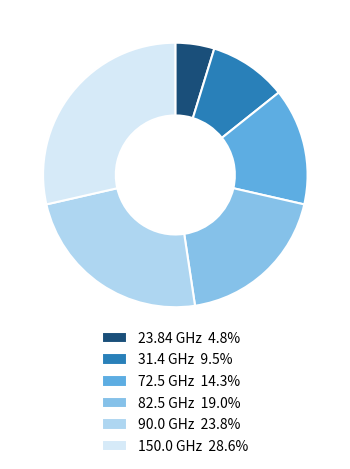

Do 72.5 GHz and 23.84 GHz together represent more than half of the pie?

No